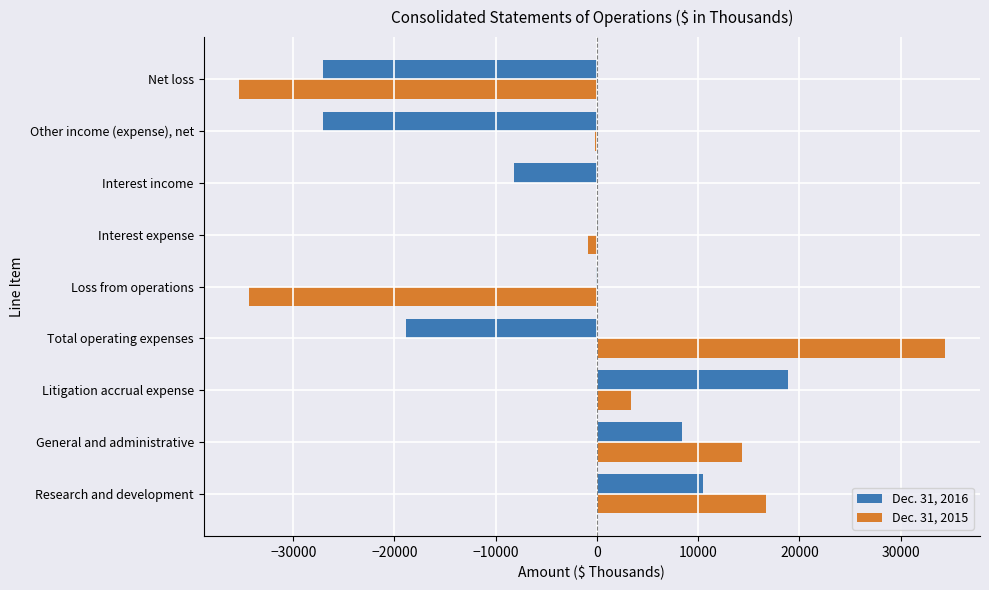

Which series has the largest total across all categories?

Dec. 31, 2015